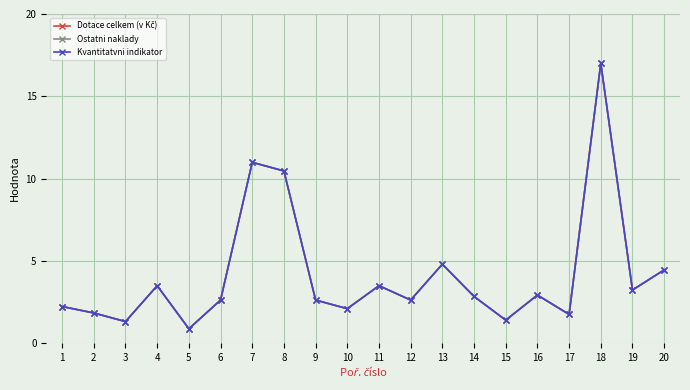

Is this an area chart (filled region under the line)?

No